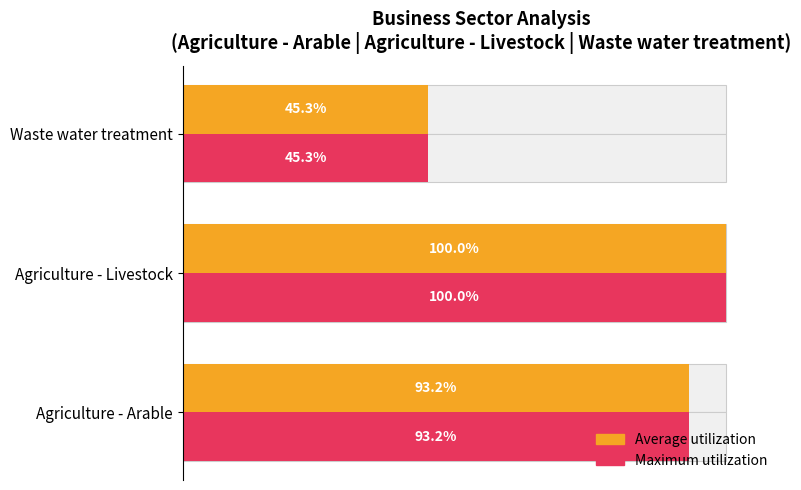

What is the approximate value of Maximum utilization at Waste water treatment?

45.3